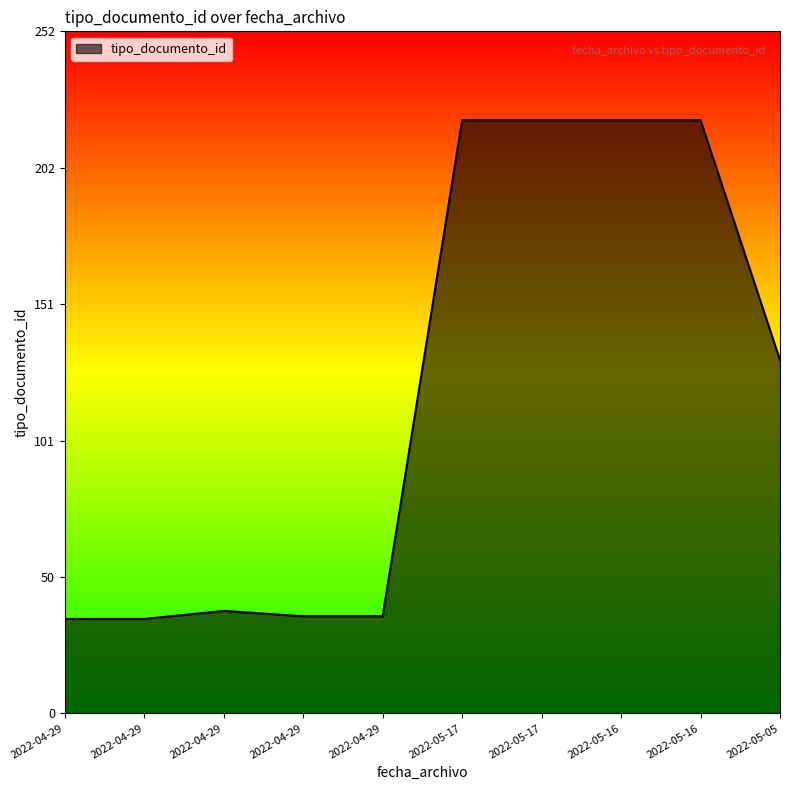

List the labels in order of value, largest first.

2022-05-17, 2022-05-17, 2022-05-16, 2022-05-16, 2022-05-05, 2022-04-29, 2022-04-29, 2022-04-29, 2022-04-29, 2022-04-29